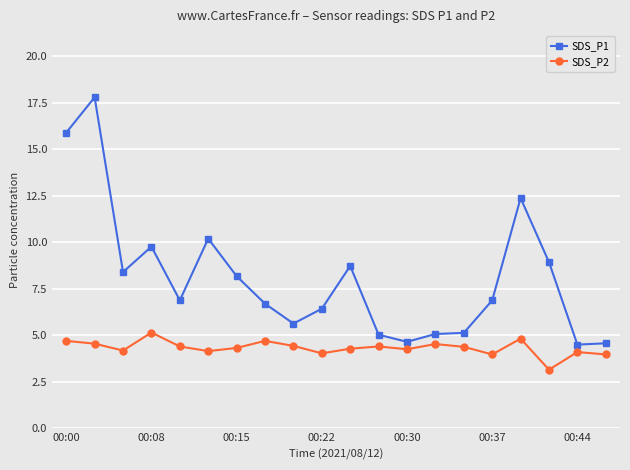

What is the sum of all SDS_P1 values?

161.8